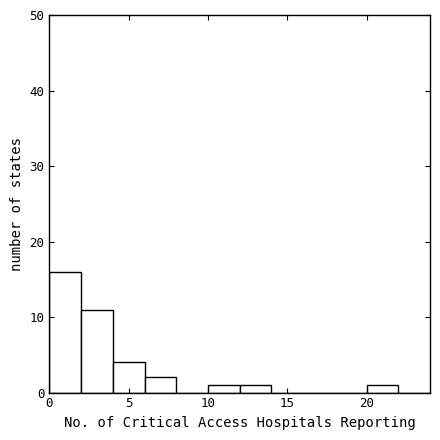

How tall is the bar that spans 10 to 12 on the x-axis? The values are not printed on the chart, so give them approximately, as read against the axis.

1